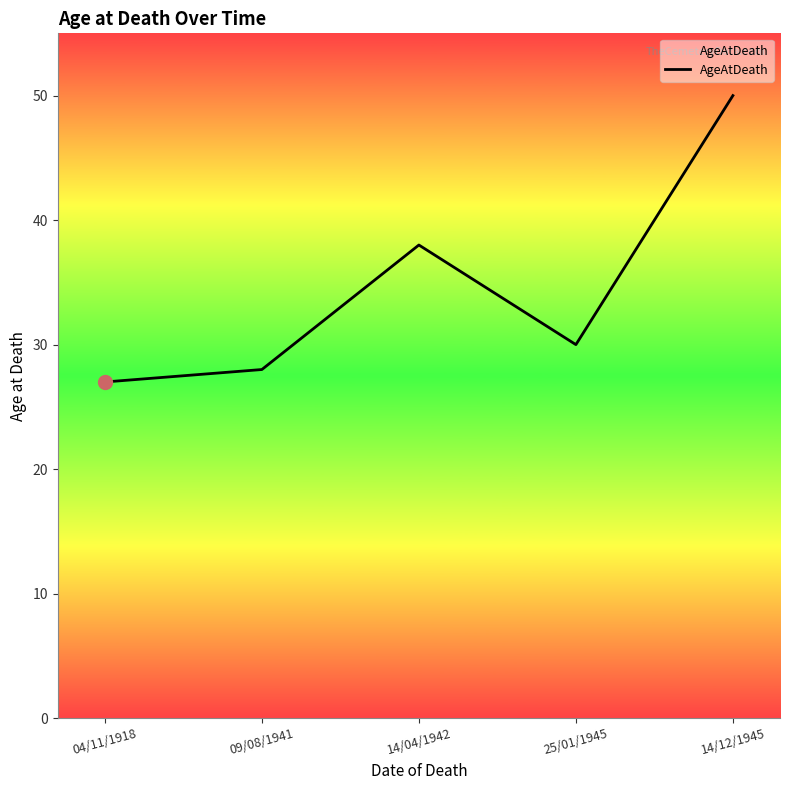

What is the sum of all values?

173